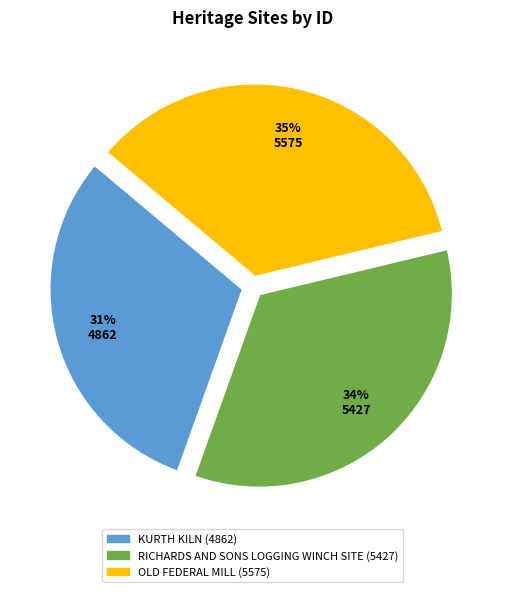

Rank the categories by value from highest to lowest.

OLD FEDERAL MILL, RICHARDS AND SONS LOGGING WINCH SITE, KURTH KILN